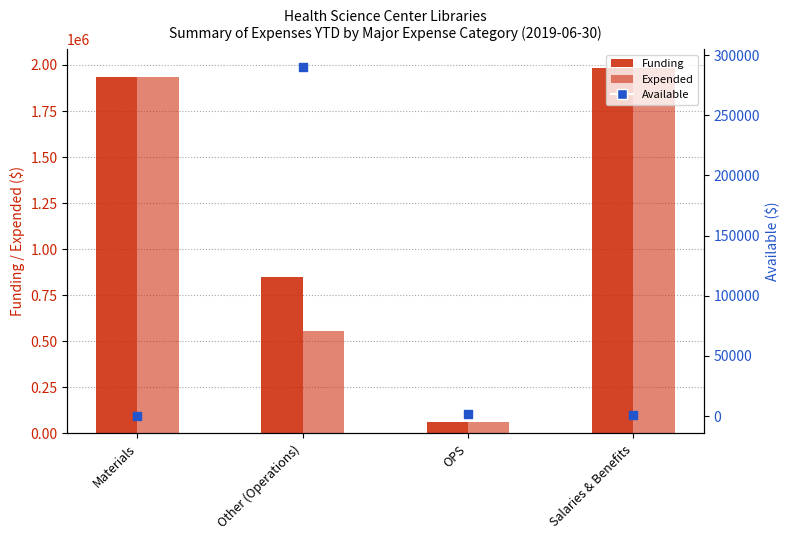

Is the value of Available at Materials greater than the value of Funding at OPS?

No